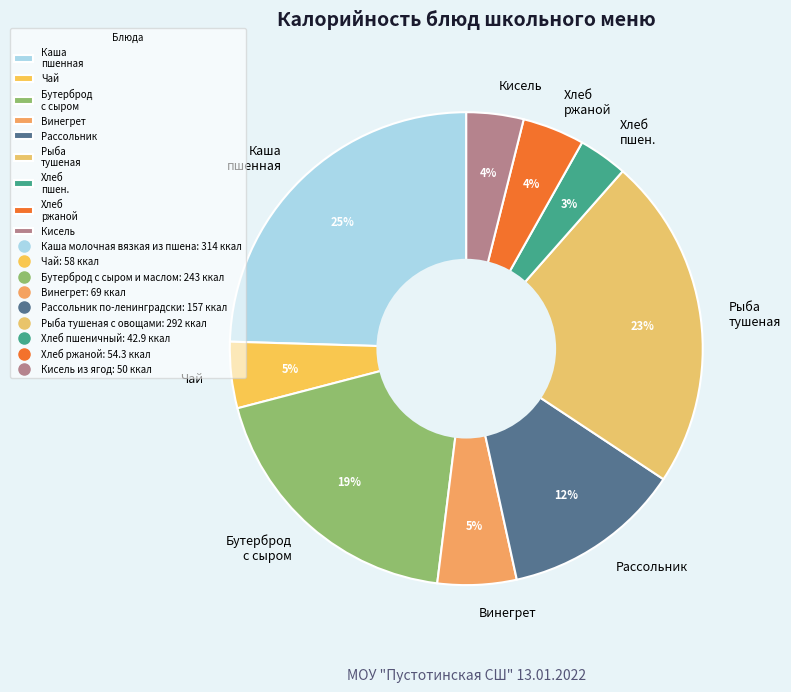

Combined, do Хлеб ржаной and Каша пшенная account for over 50%?

No